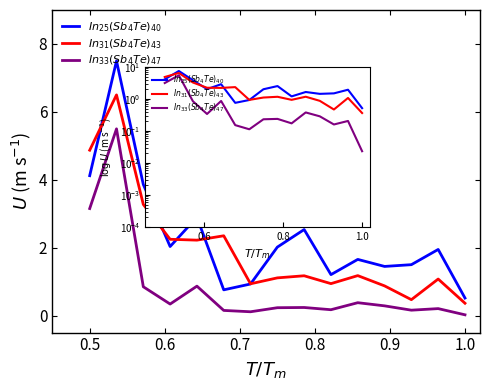

At how many categories does at least one series exceed 4?

2